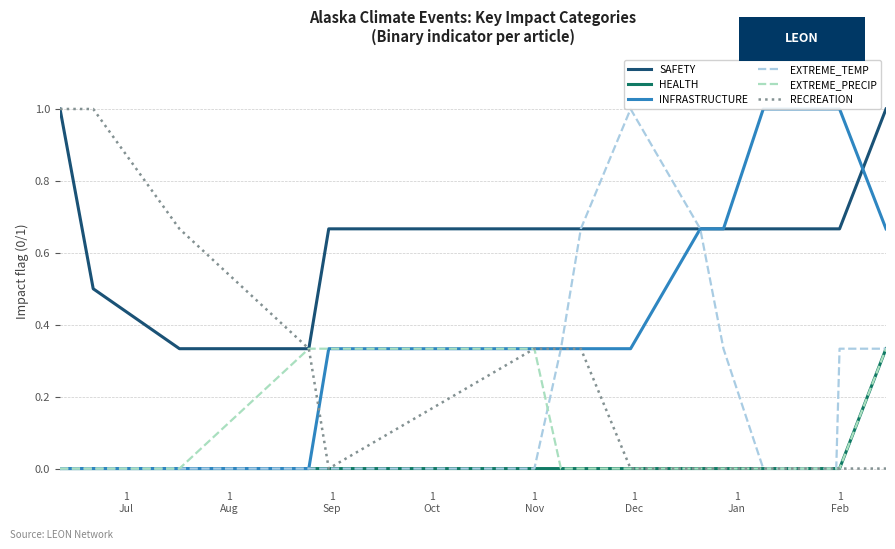

Does the chart have visible grid lines?

Yes